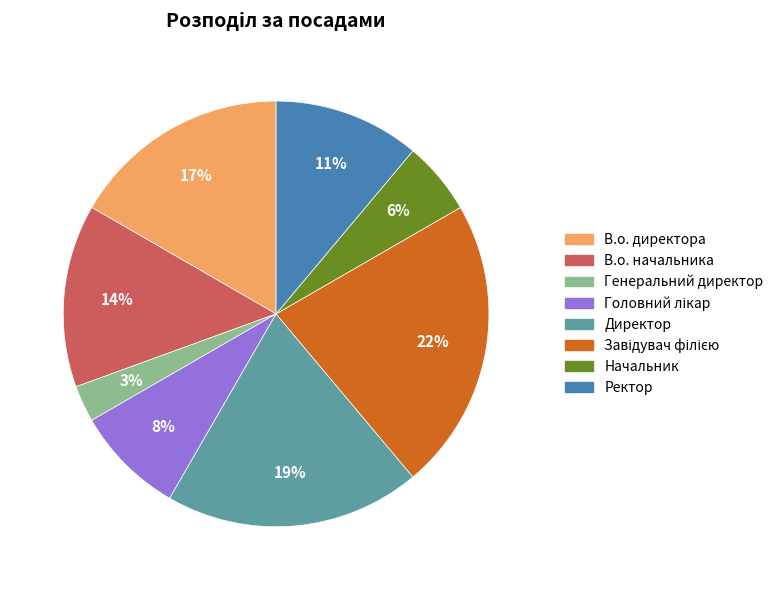

The Ректор slice represents 11% of the pie. True or false?

True